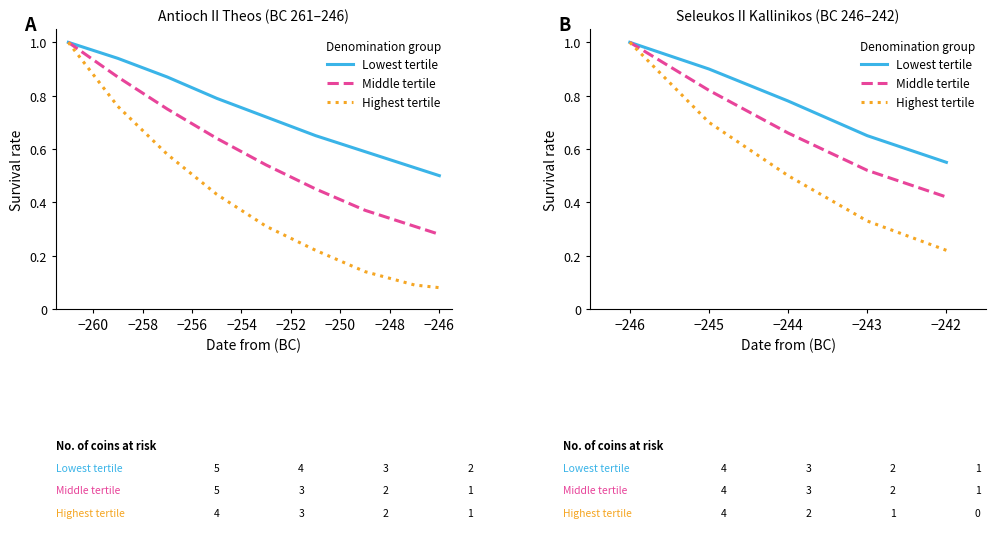

What is the highest value of the Lowest tertile series?

1.0